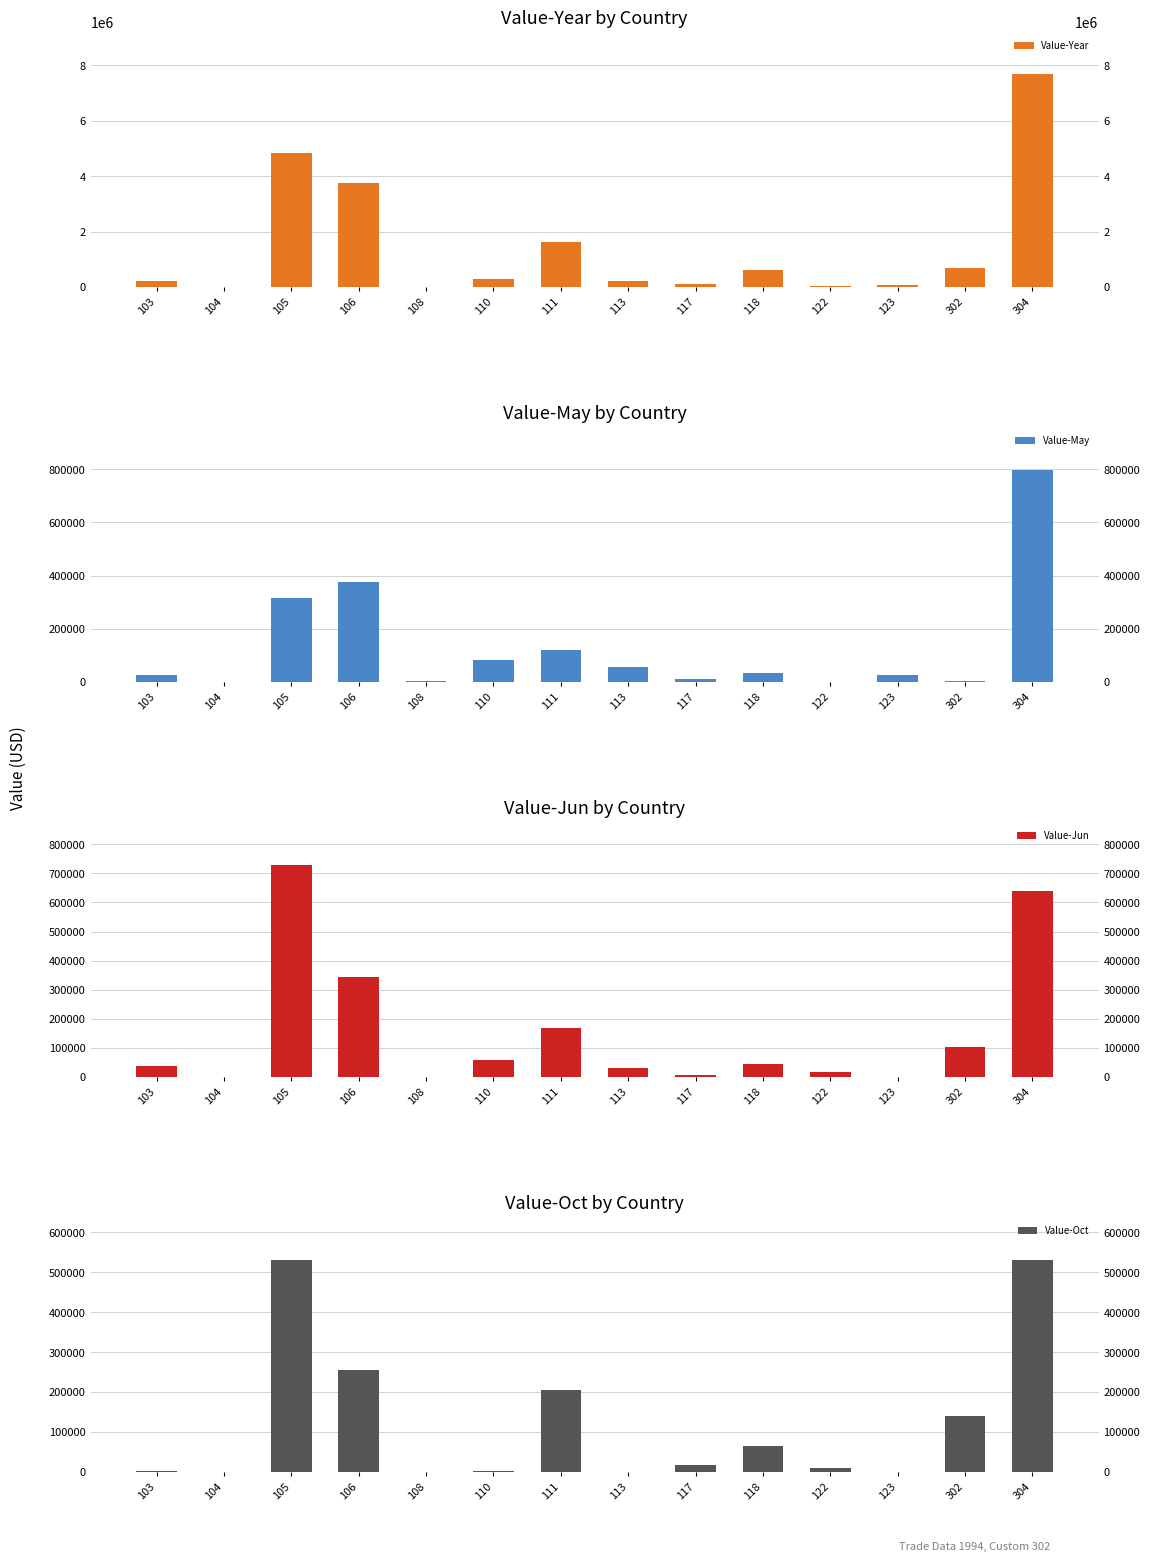

At how many categories does at least one series exceed 3903464?

2